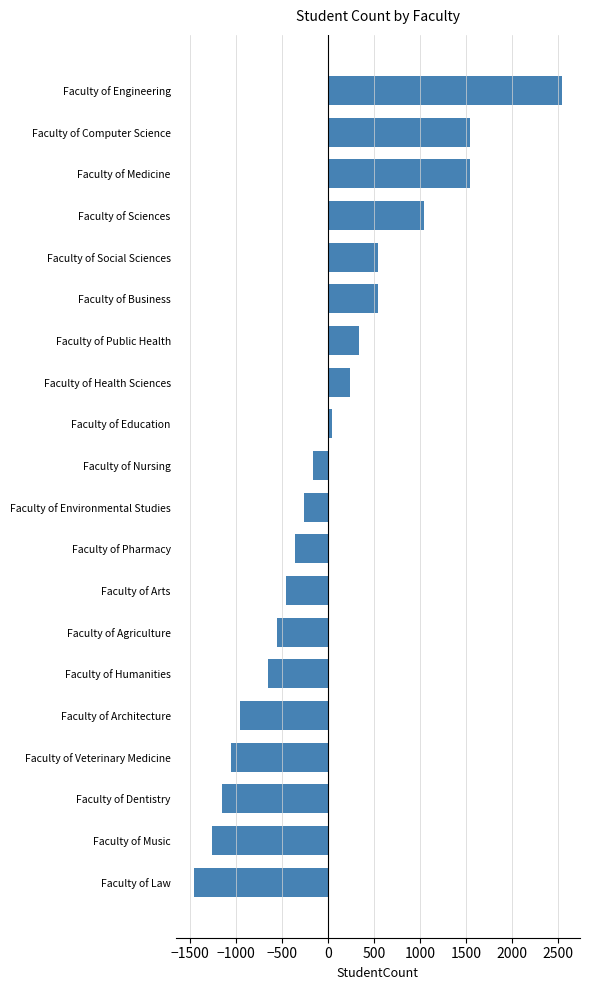

How many distinct data groups are displayed?

1